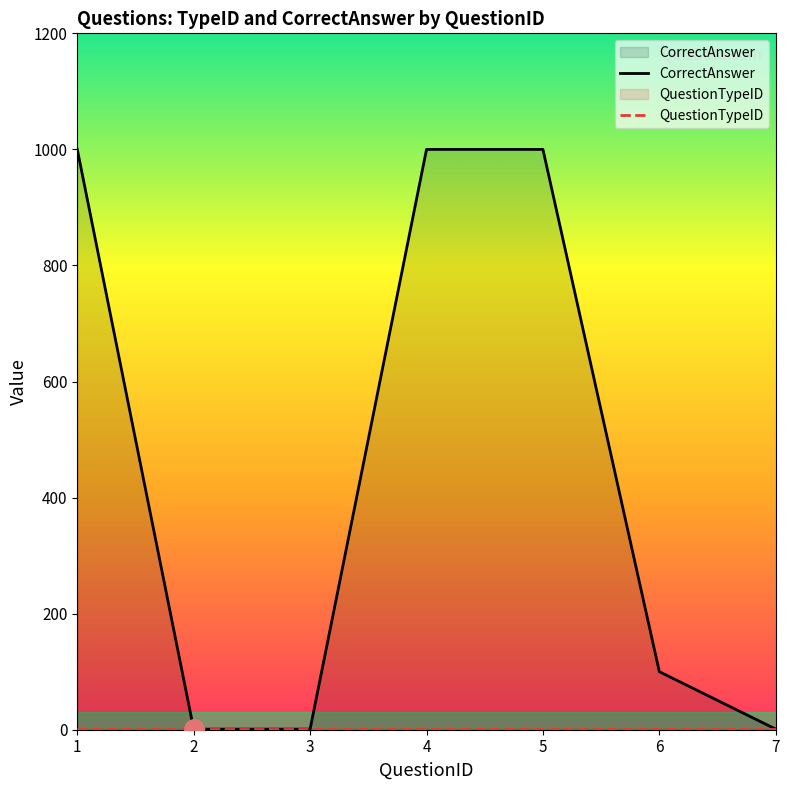

What is the value of the QuestionTypeID point at the 1st from the left?

1